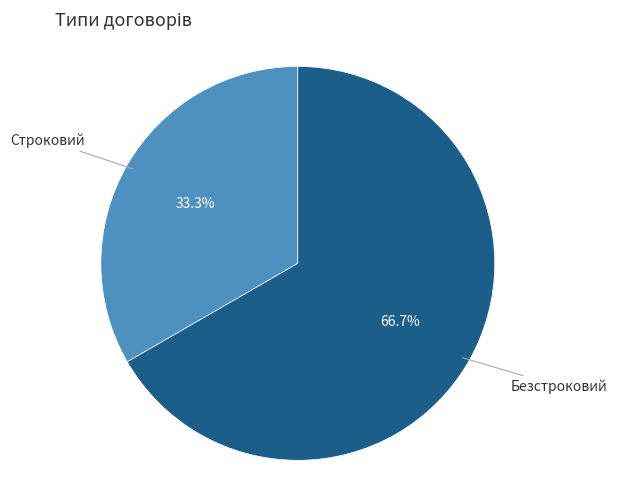

What percentage is the Безстроковий slice, to the nearest percent?

67%